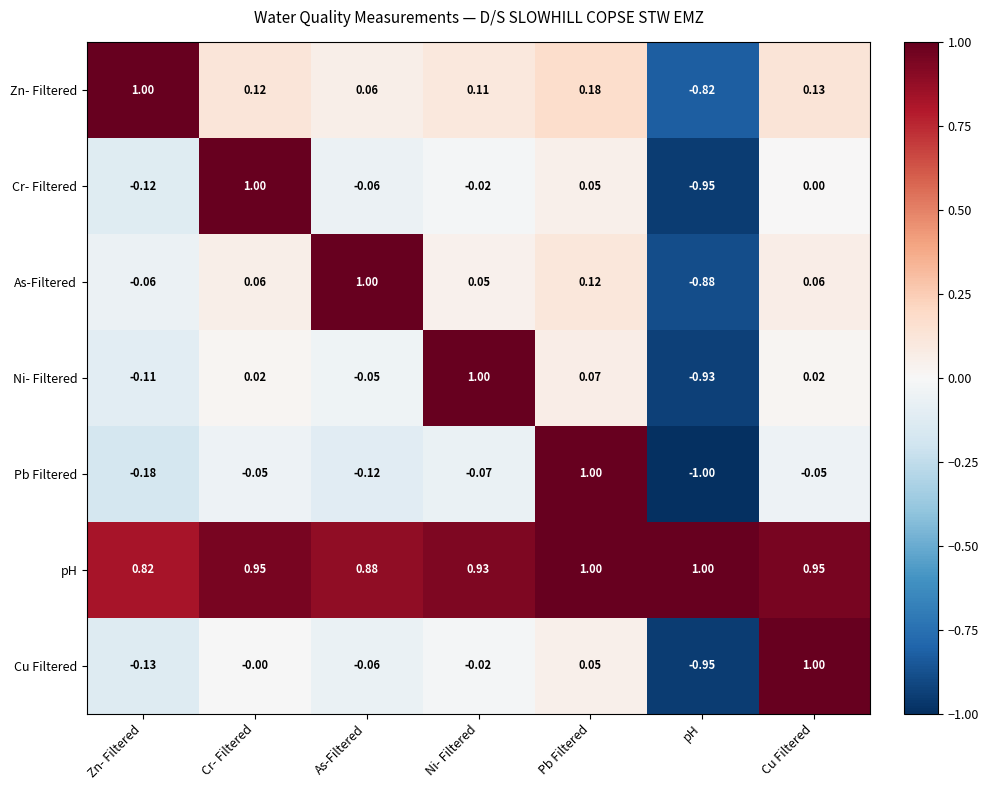

Rank the series at Zn- Filtered from highest to lowest value.

Zn- Filtered, pH, As-Filtered, Ni- Filtered, Cr- Filtered, Cu Filtered, Pb Filtered